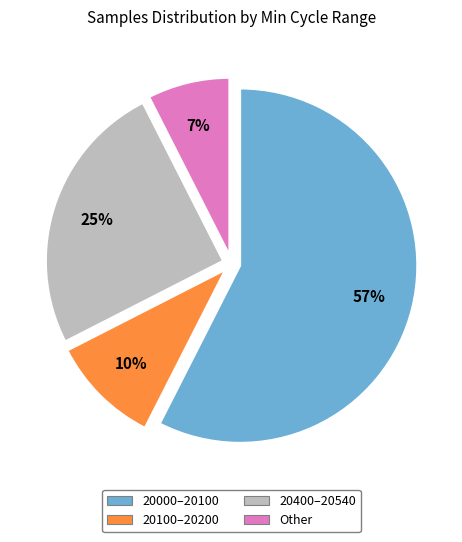

What is the ratio of the value at 20000–20100 to the value at 20400–20540?

2.3